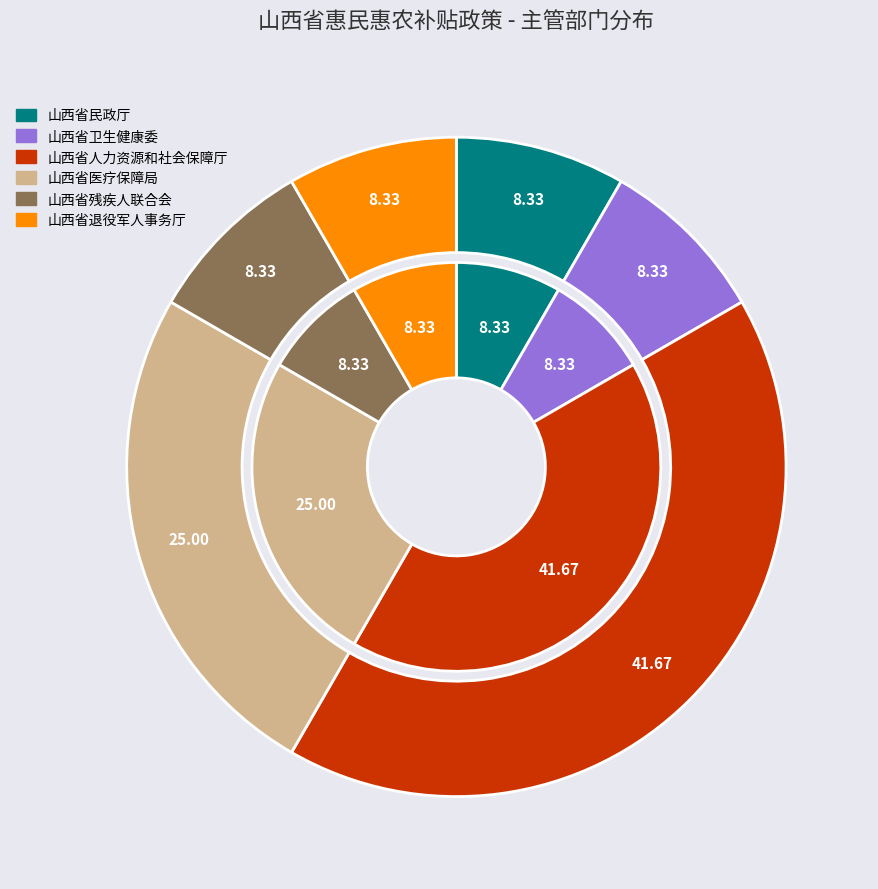

Is there any slice that represents more than half of the pie?

No